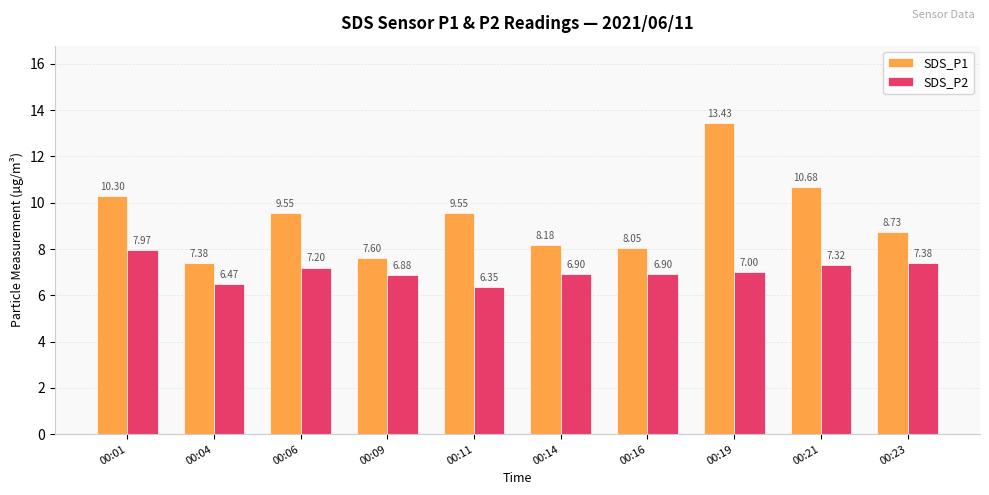

What is the spread (max minus min) of values at 00:14?

1.3